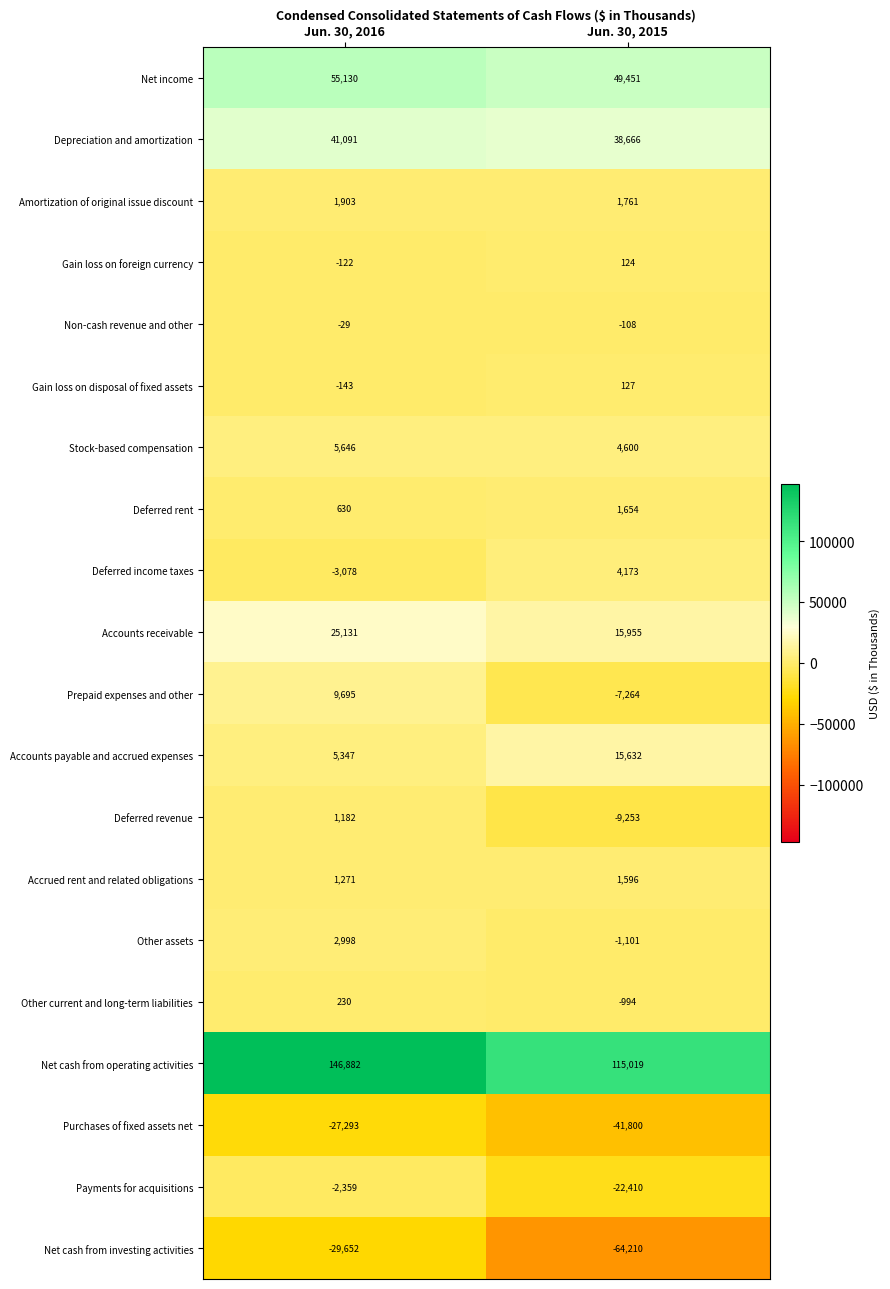

What is the greatest value displayed?

146882